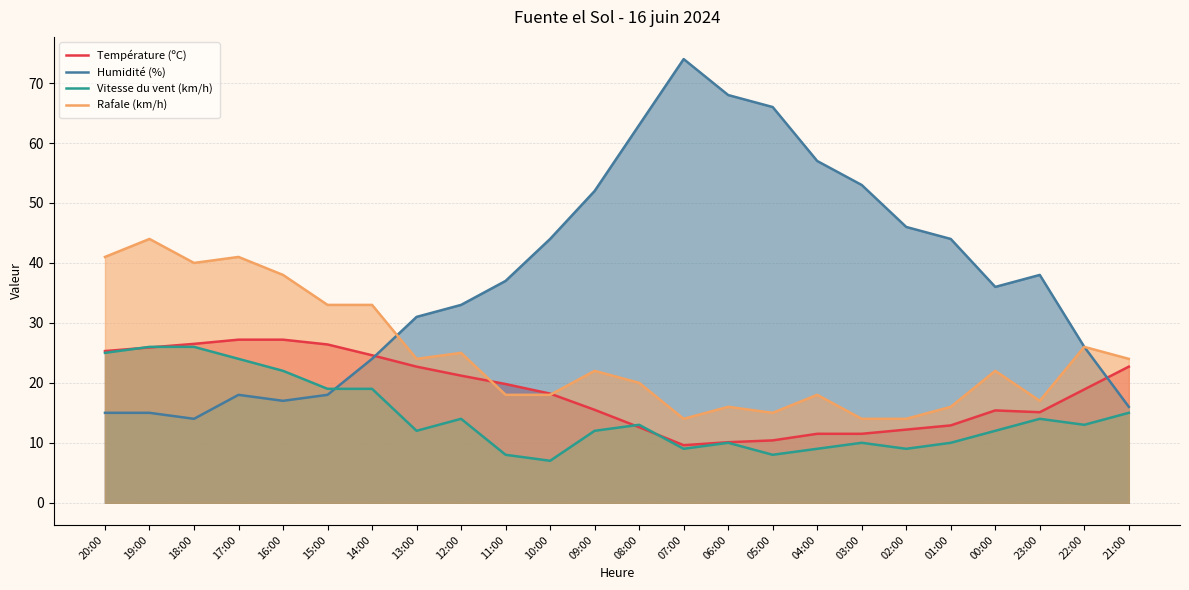

How many lines are shown in the chart?

4